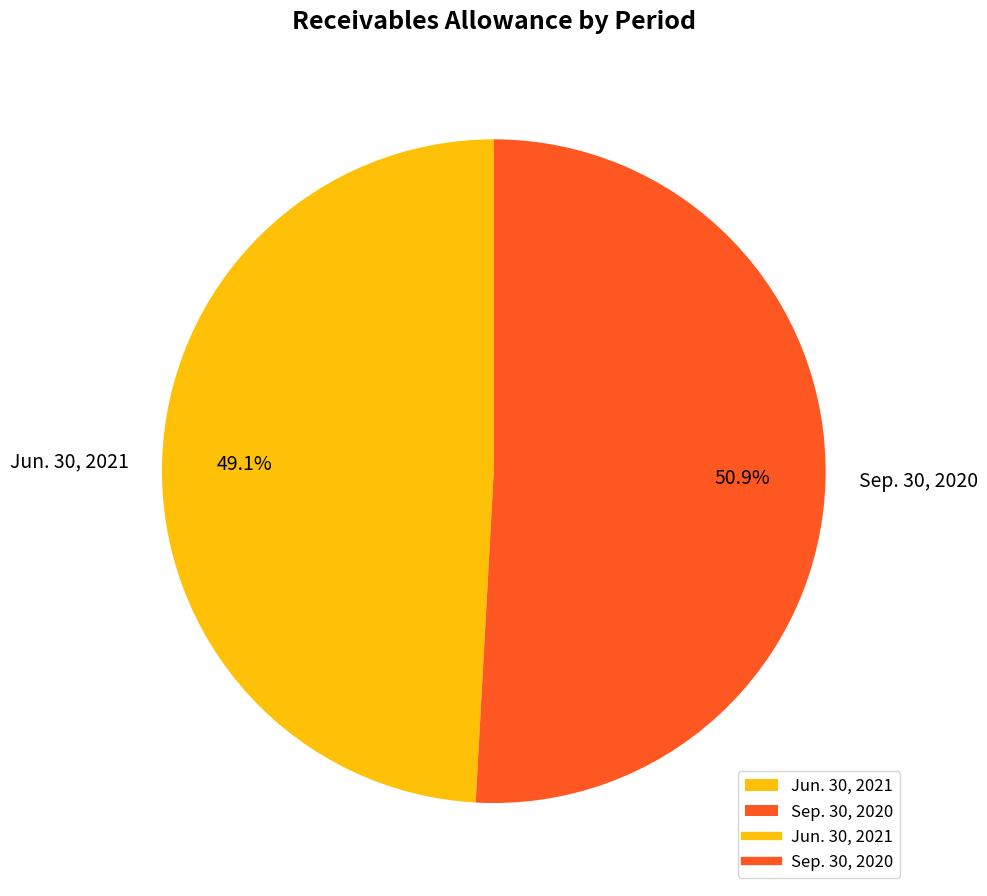

Which slice is the smallest?

Jun. 30, 2021